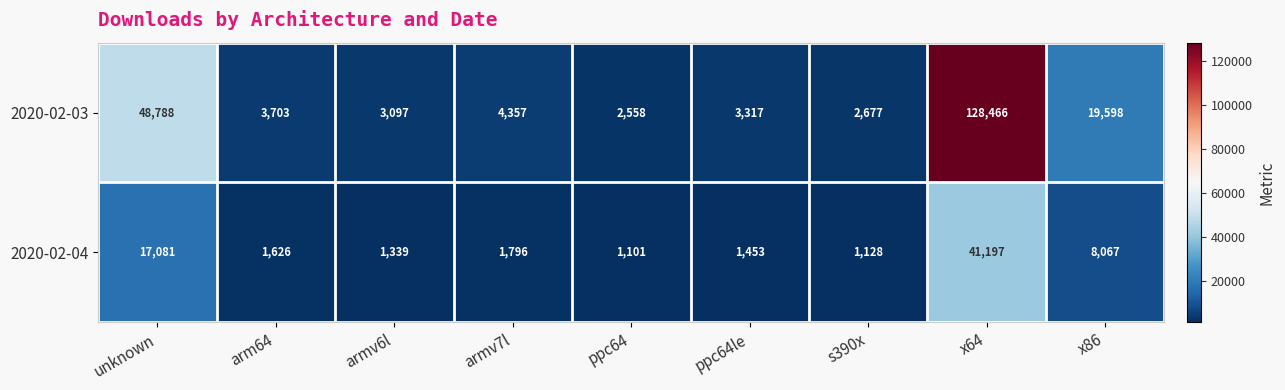

What is the sum of all 2020-02-04 values?

74788